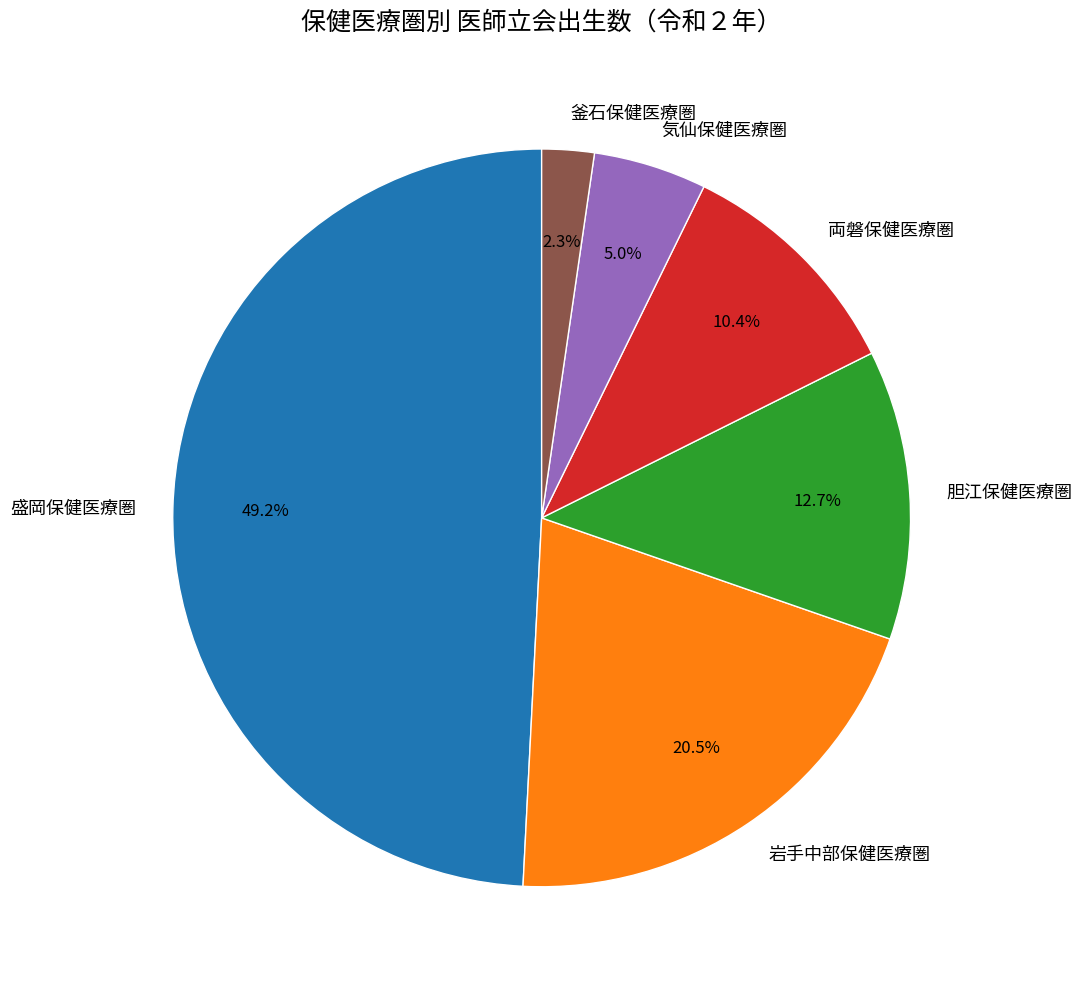

Between 盛岡保健医療圏 and 釜石保健医療圏, which is larger?

盛岡保健医療圏